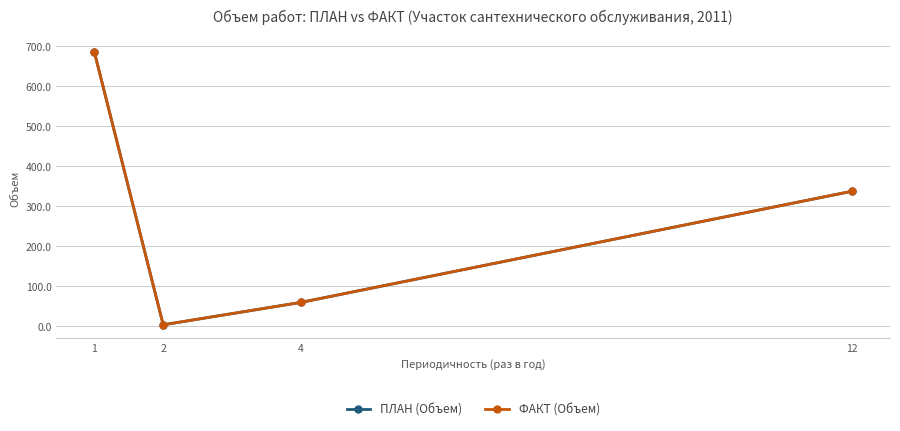

What is the difference between the ФАКТ (Объем) values at 2 and 1?

681.5